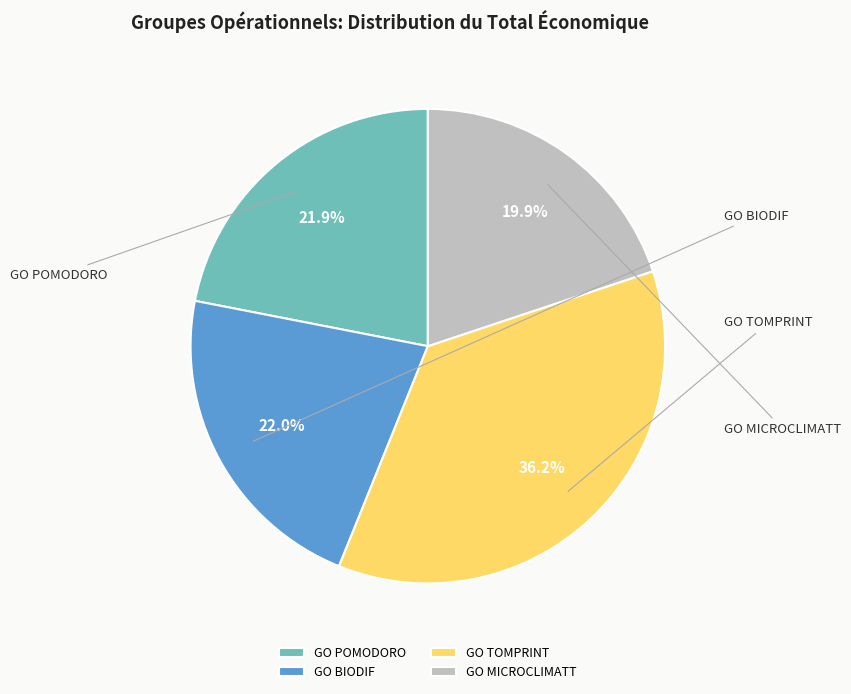

Approximately how many times larger is the value at GO BIODIF compared to GO TOMPRINT?

0.6